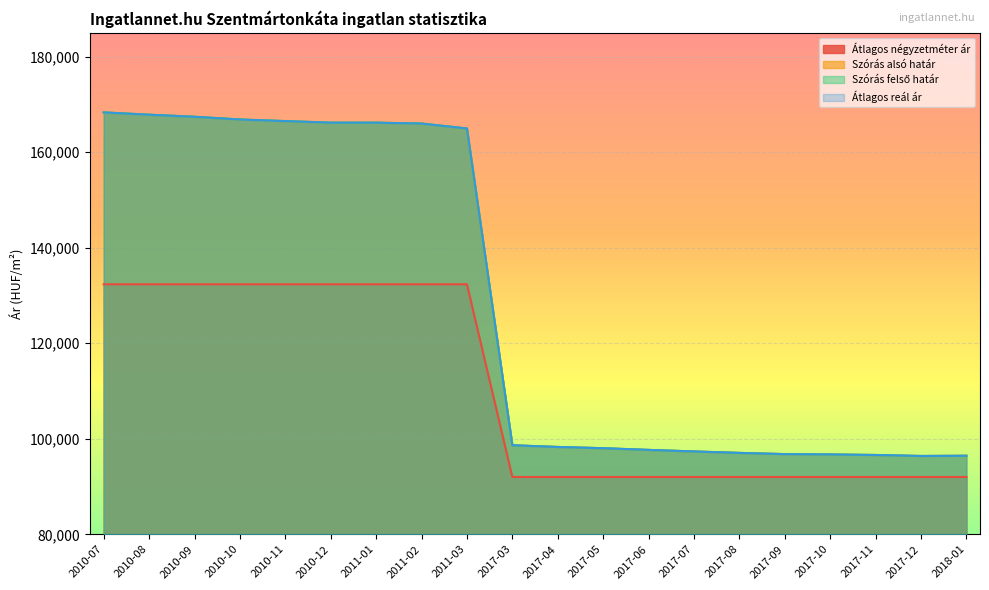

Reading right to left, transcribe all the data shown in this chart.

Átlagos négyzetméter ár: 2018-01=92000	2017-12=92000	2017-11=92000	2017-10=92000	2017-09=92000	2017-08=92000	2017-07=92000	2017-06=92000	2017-05=92000	2017-04=92000	2017-03=92000	2011-03=132352	2011-02=132352	2011-01=132352	2010-12=132352	2010-11=132352	2010-10=132352	2010-09=132352	2010-08=132352	2010-07=132352
Szórás alsó határ: 2018-01=96446	2017-12=96401	2017-11=96607	2017-10=96721	2017-09=96790	2017-08=97044	2017-07=97346	2017-06=97673	2017-05=98026	2017-04=98286	2017-03=98643	2011-03=164974	2011-02=166003	2011-01=166191	2010-12=166191	2010-11=166522	2010-10=166854	2010-09=167426	2010-08=167858	2010-07=168341
Szórás felső határ: 2018-01=96446	2017-12=96401	2017-11=96607	2017-10=96721	2017-09=96790	2017-08=97044	2017-07=97346	2017-06=97673	2017-05=98026	2017-04=98286	2017-03=98643	2011-03=164974	2011-02=166003	2011-01=166191	2010-12=166191	2010-11=166522	2010-10=166854	2010-09=167426	2010-08=167858	2010-07=168341
Átlagos reál ár: 2018-01=96446	2017-12=96401	2017-11=96607	2017-10=96721	2017-09=96790	2017-08=97044	2017-07=97346	2017-06=97673	2017-05=98026	2017-04=98286	2017-03=98643	2011-03=164974	2011-02=166003	2011-01=166191	2010-12=166191	2010-11=166522	2010-10=166854	2010-09=167426	2010-08=167858	2010-07=168341